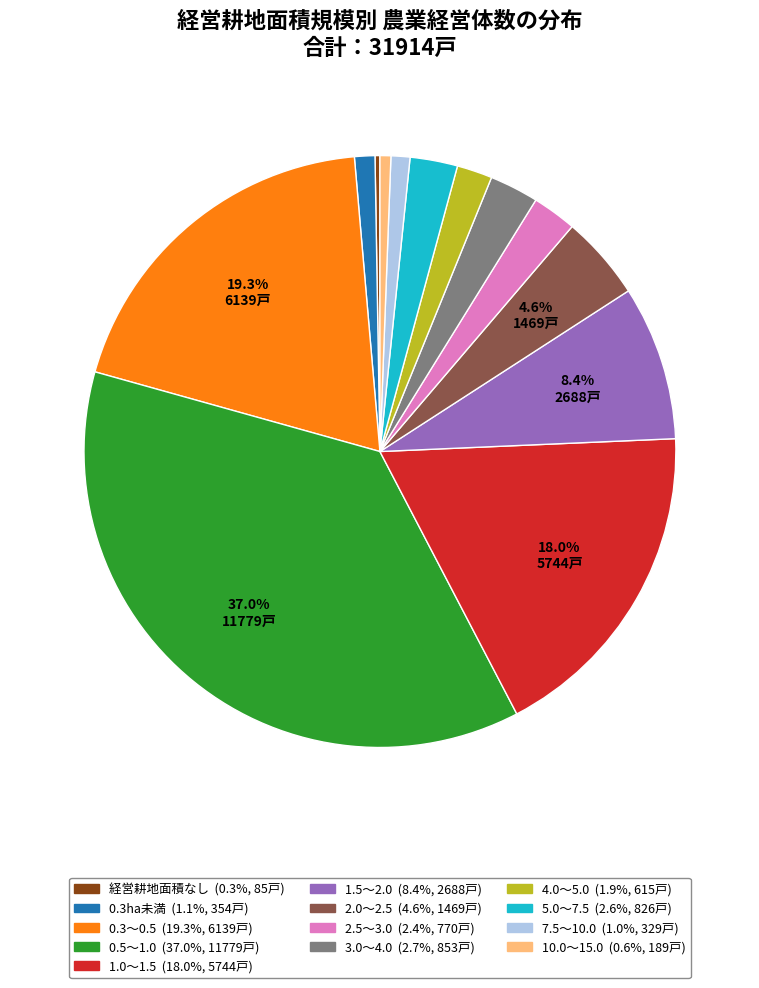

To the nearest percent, what is the combined percentage of 2.5～3.0 and 4.0～5.0?

4%